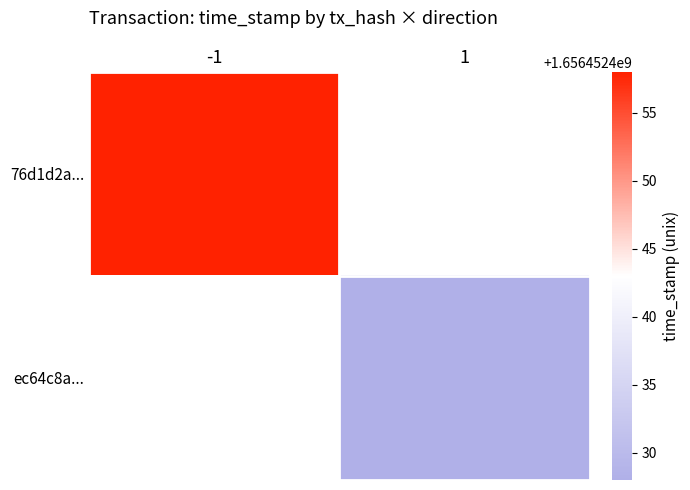

Which series has the largest range (max minus min)?

76d1d2a312e42c863fc2facca386b33a6e181ea